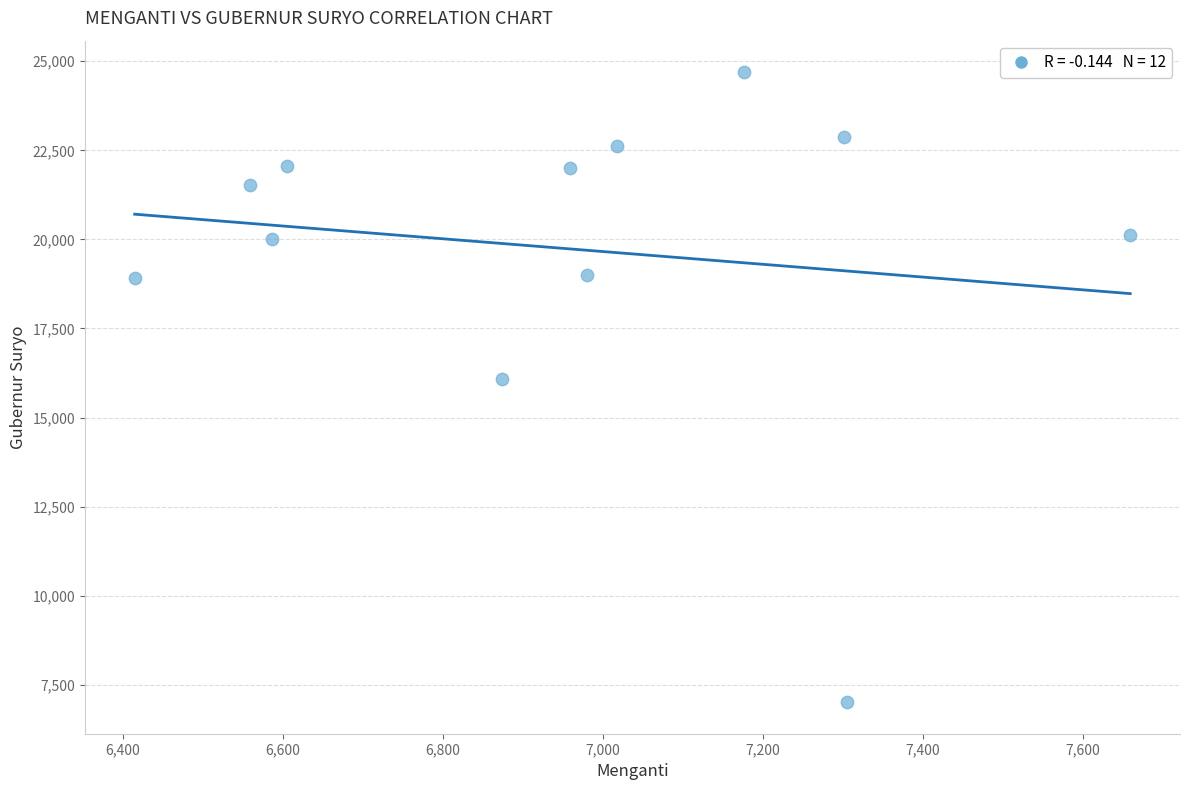

What Y value in the scatter plot is closest to 15852?

16081